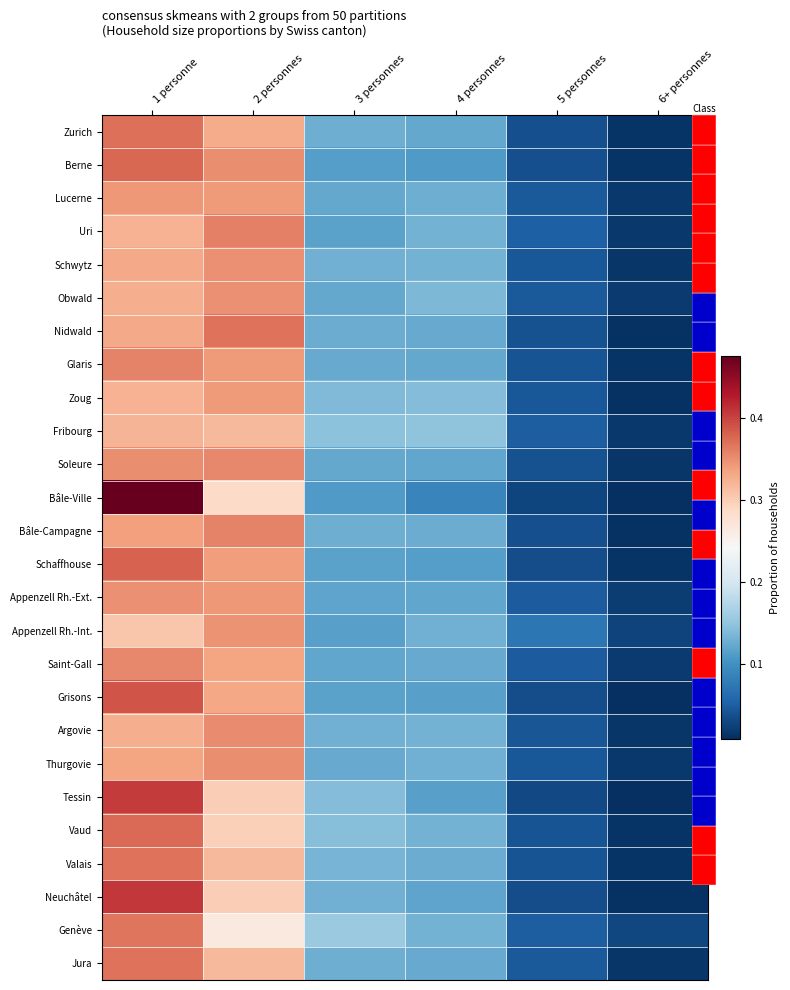

What is the sum of all Thurgovie values?

1.0